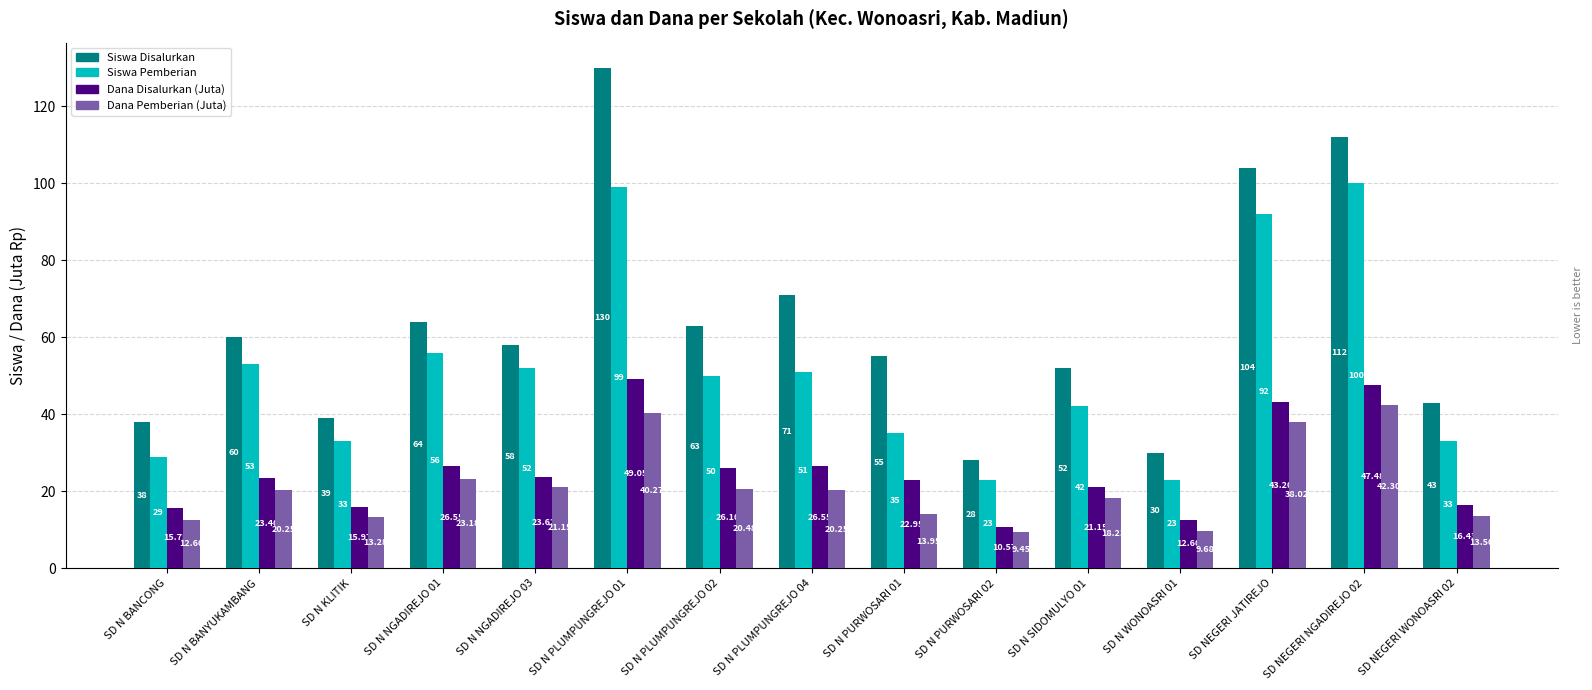

Rank the categories by Siswa Disalurkan value from highest to lowest.

SD N PLUMPUNGREJO 01, SD NEGERI NGADIREJO 02, SD NEGERI JATIREJO, SD N PLUMPUNGREJO 04, SD N NGADIREJO 01, SD N PLUMPUNGREJO 02, SD N BANYUKAMBANG, SD N NGADIREJO 03, SD N PURWOSARI 01, SD N SIDOMULYO 01, SD NEGERI WONOASRI 02, SD N KLITIK, SD N BANCONG, SD N WONOASRI 01, SD N PURWOSARI 02